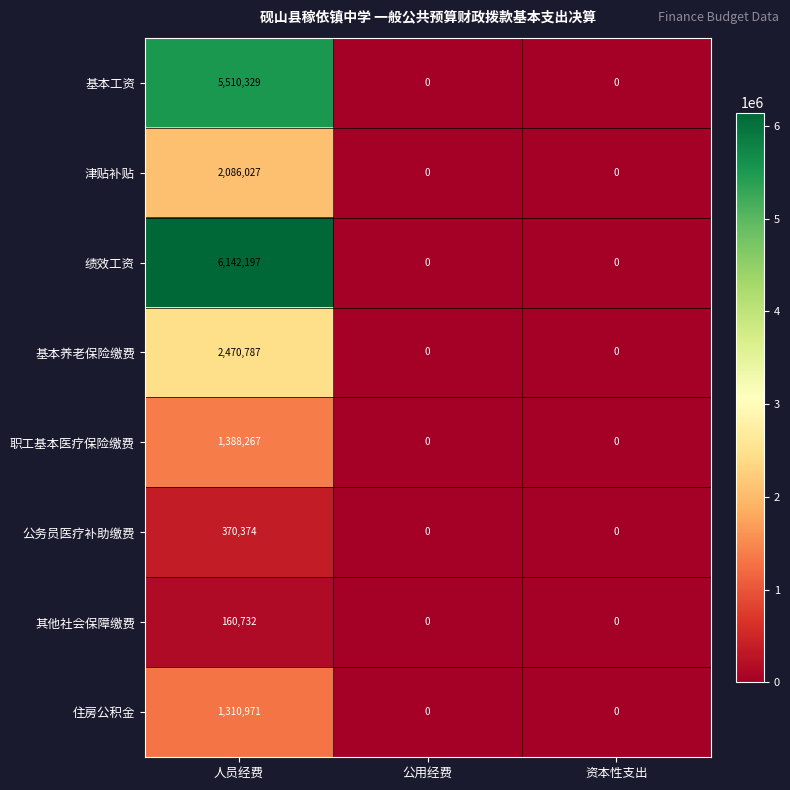

What is the difference between the 基本工资 values at 人员经费 and 公用经费?

5510329